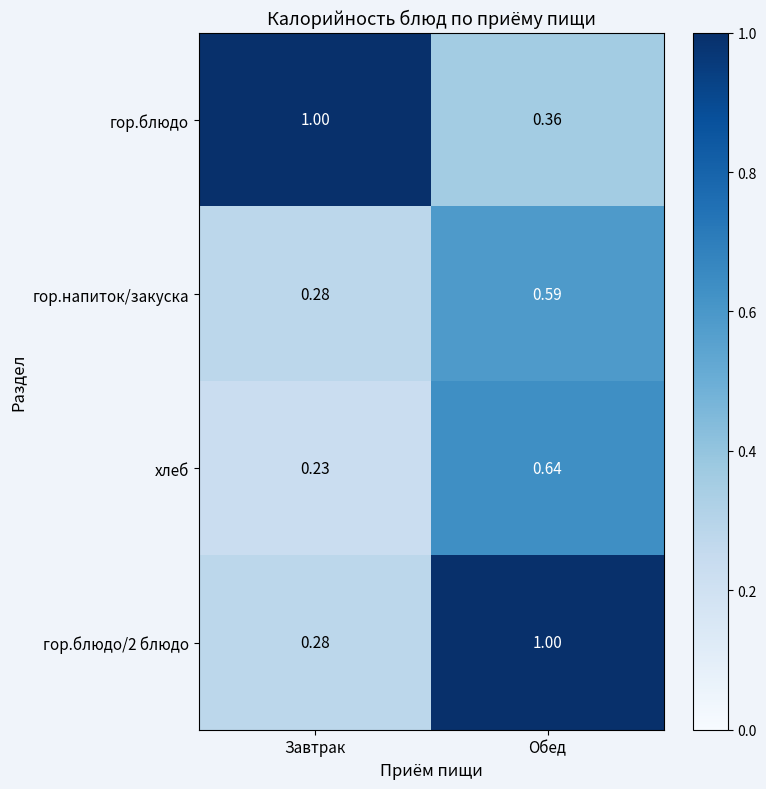

What is the total value across all series at Обед?

2.6